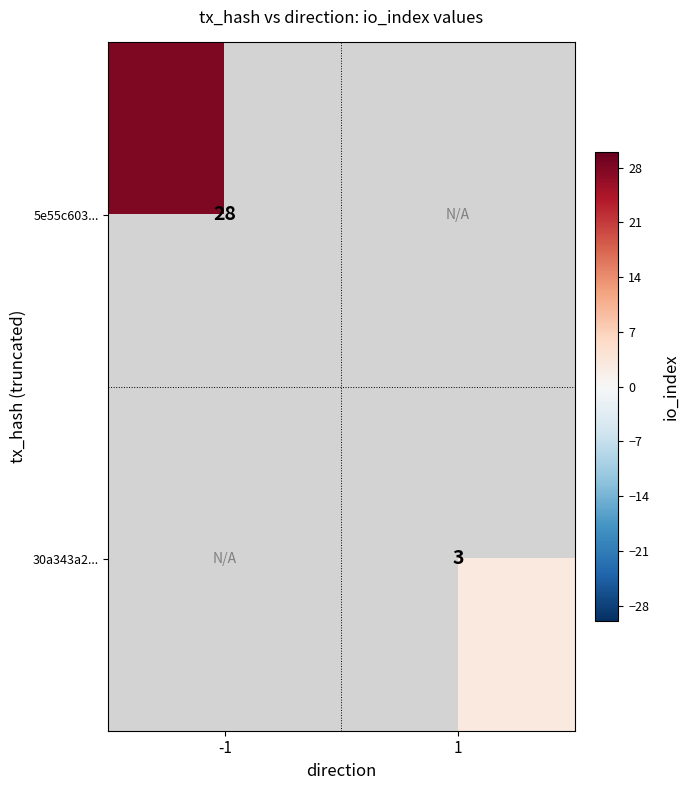

Is it true that 30a343a2... equals 3 at 1?

True